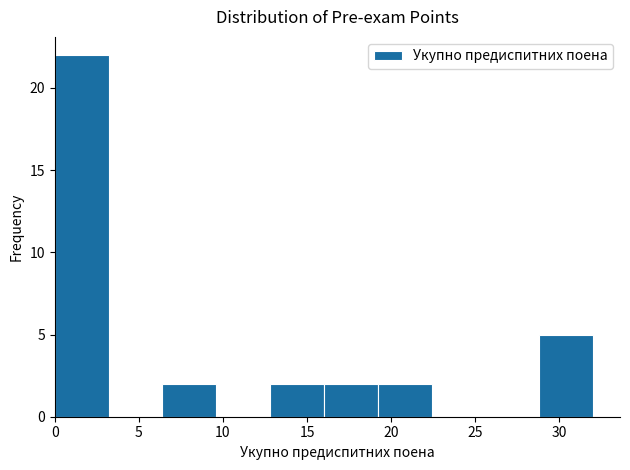

How tall is the bar that spans 6.4 to 9.6 on the x-axis? Neither the bar edges nor the heights are printed on the chart, so give them approximately, as read against the axes.

2